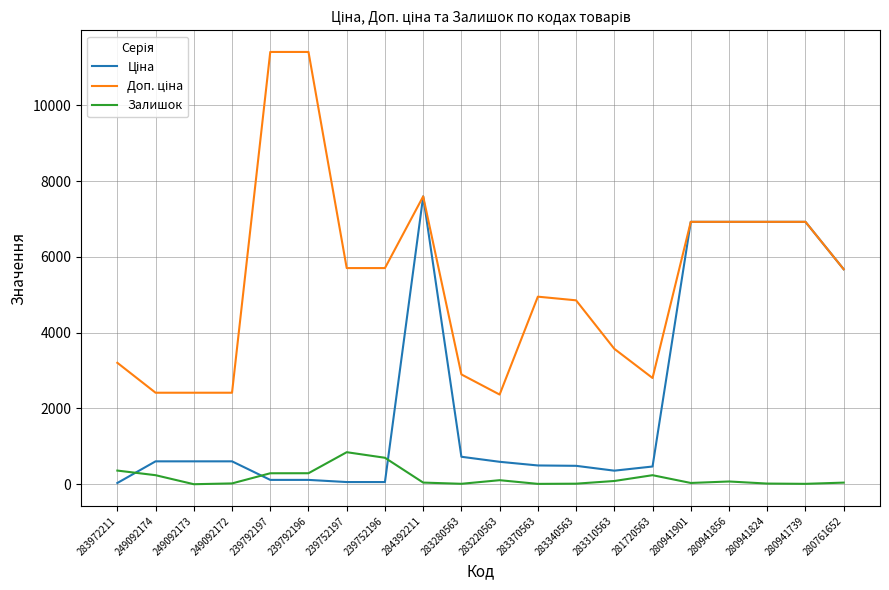

At which category is the sum across all series the highest?

284392211